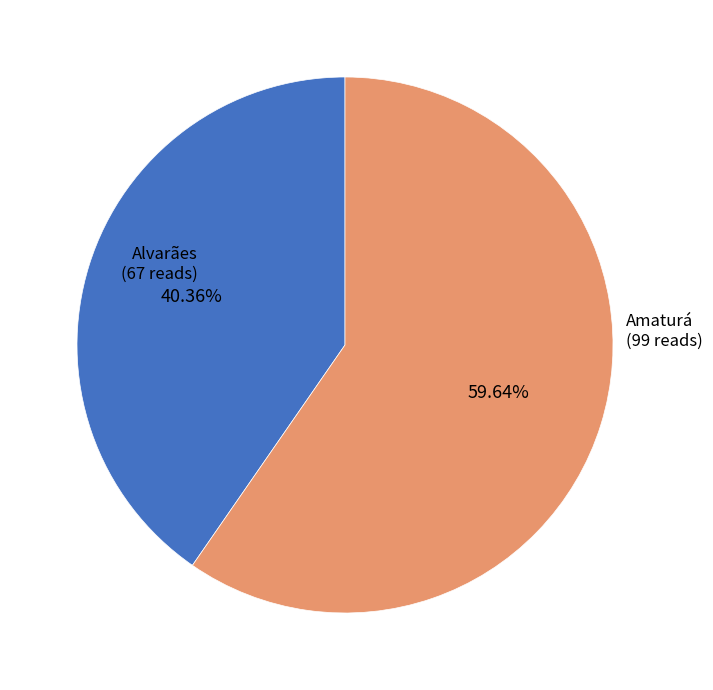

Is there any slice that represents more than half of the pie?

Yes